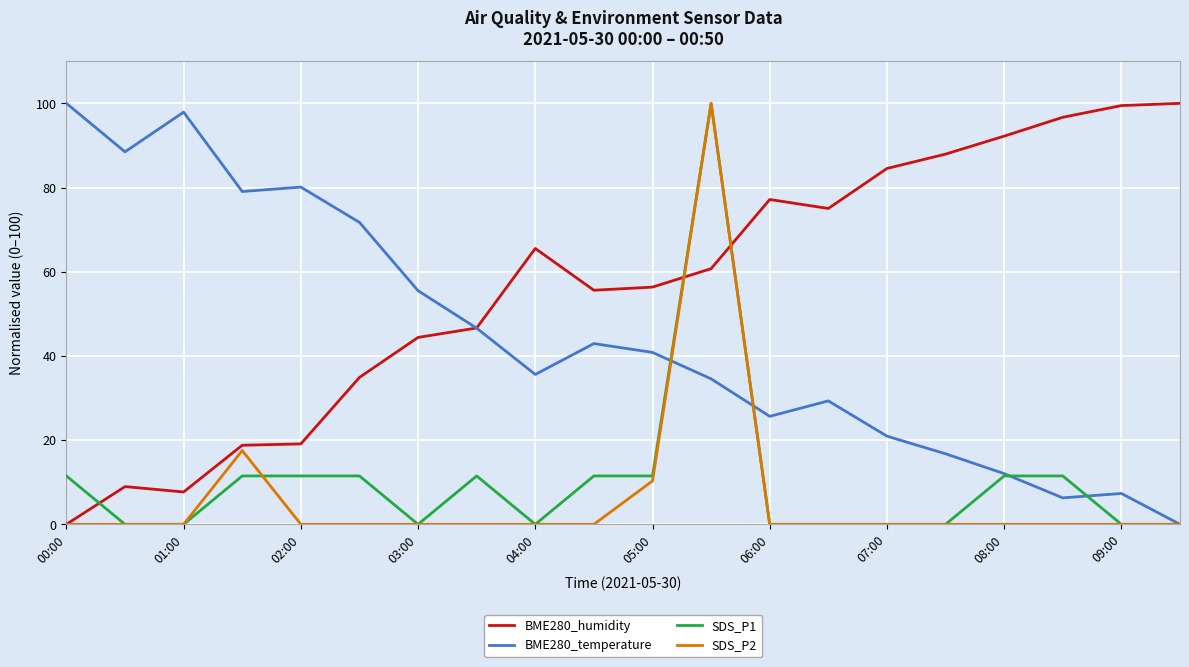

Which series has the largest total across all categories?

BME280_humidity